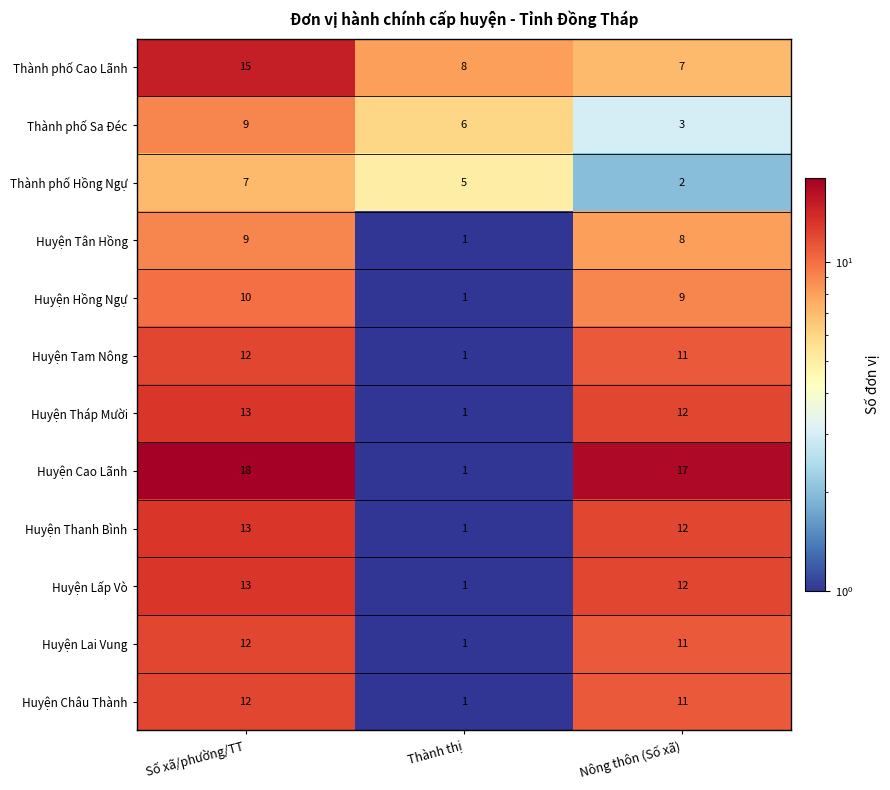

The value of Huyện Thanh Bình at Thành thị is 2. True or false?

False